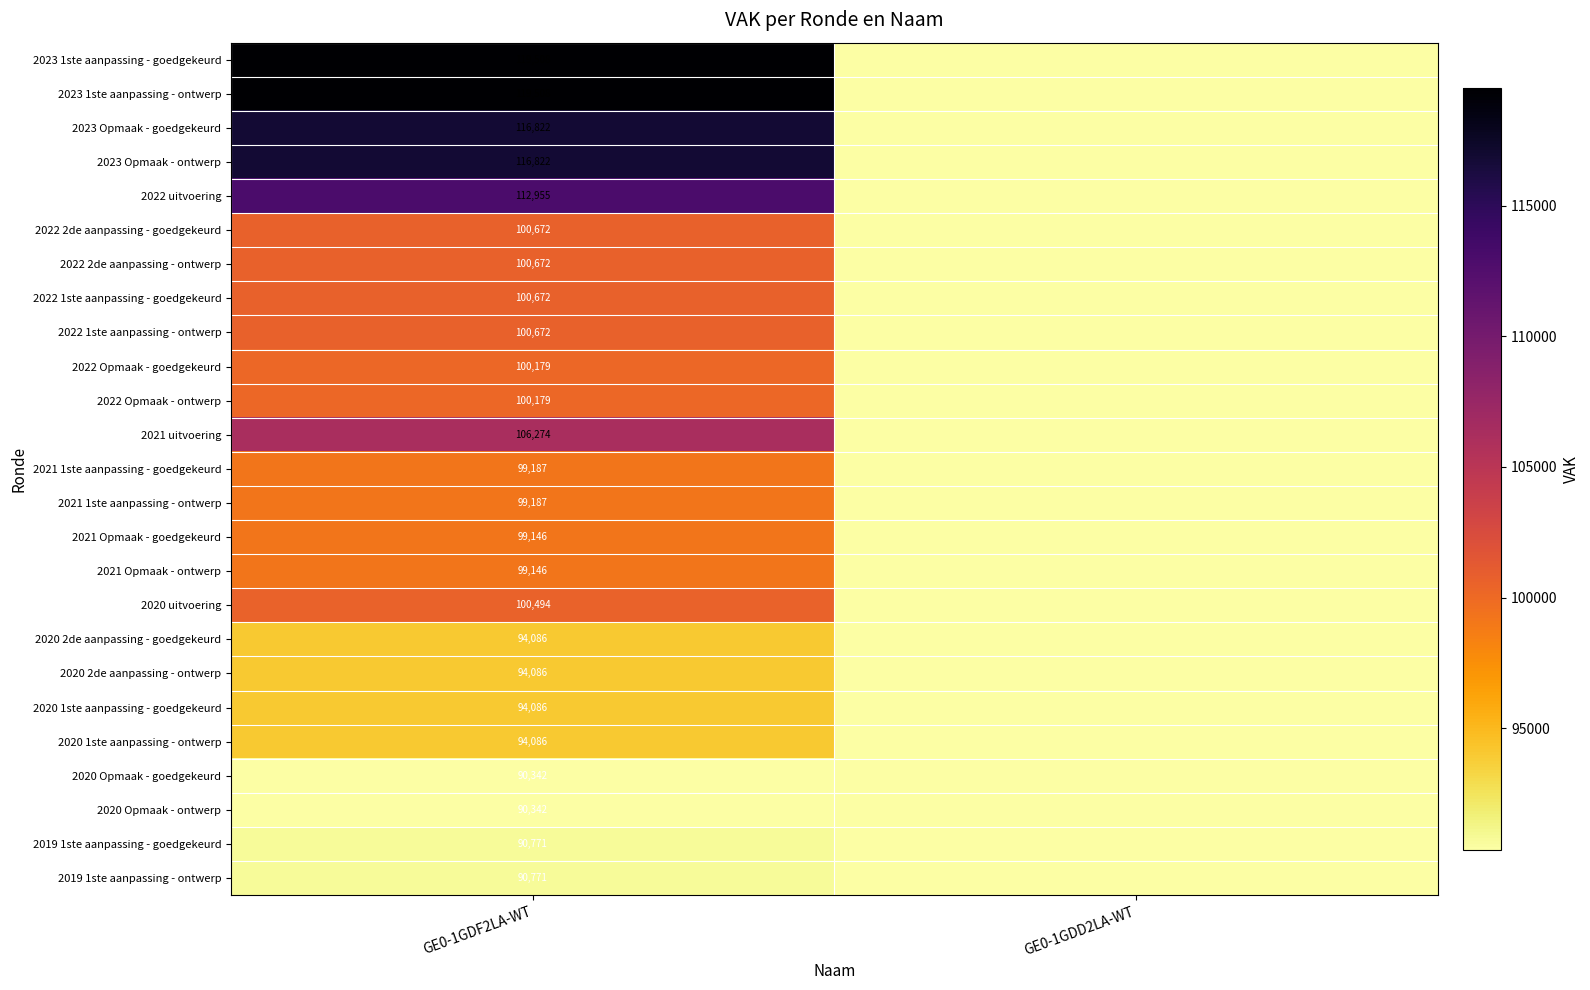

The value of 2022 1ste aanpassing - goedgekeurd at GE0-1GDF2LA-WT is 100672. True or false?

True